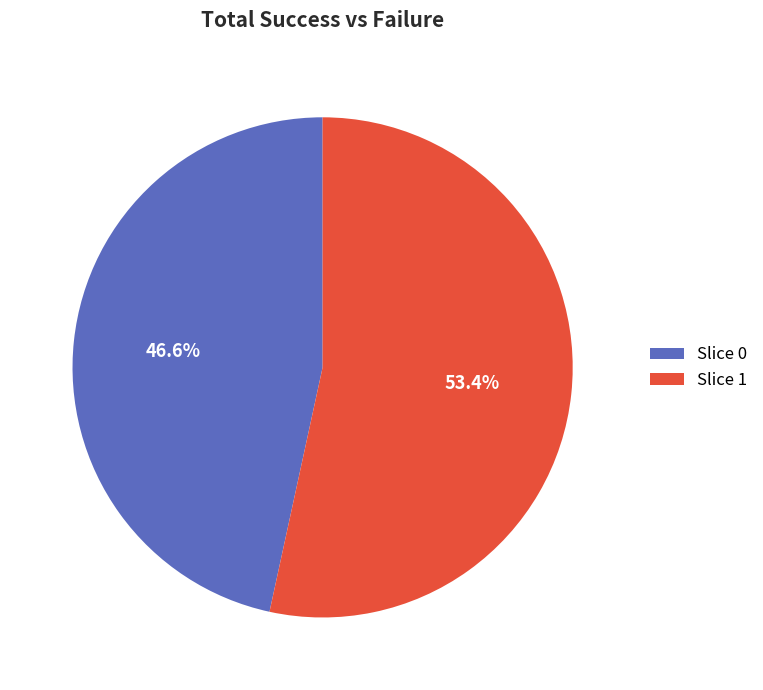

To the nearest percent, what is the difference between the largest and smallest slice percentages?

7%